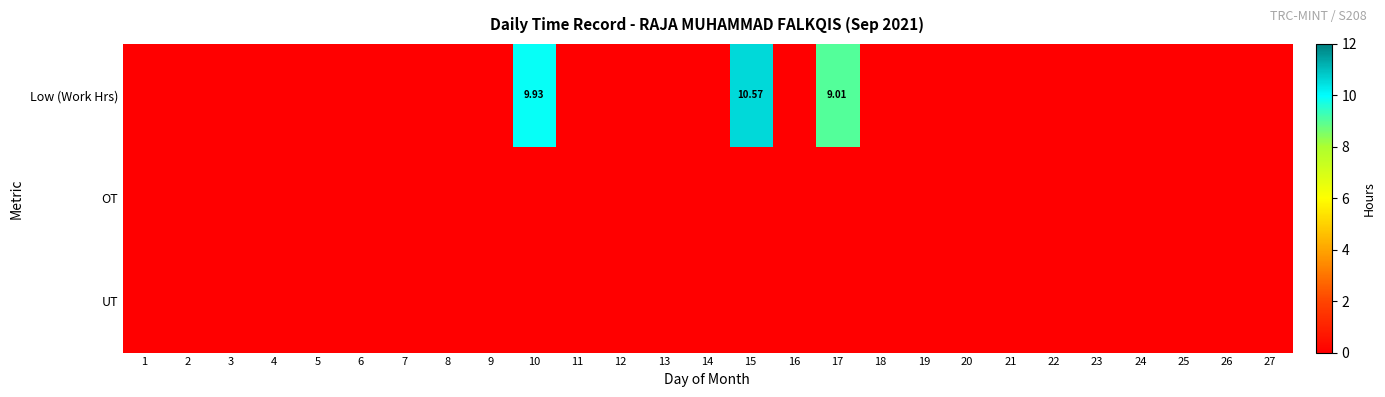

Is it true that UT equals 0.0 at 22?

True